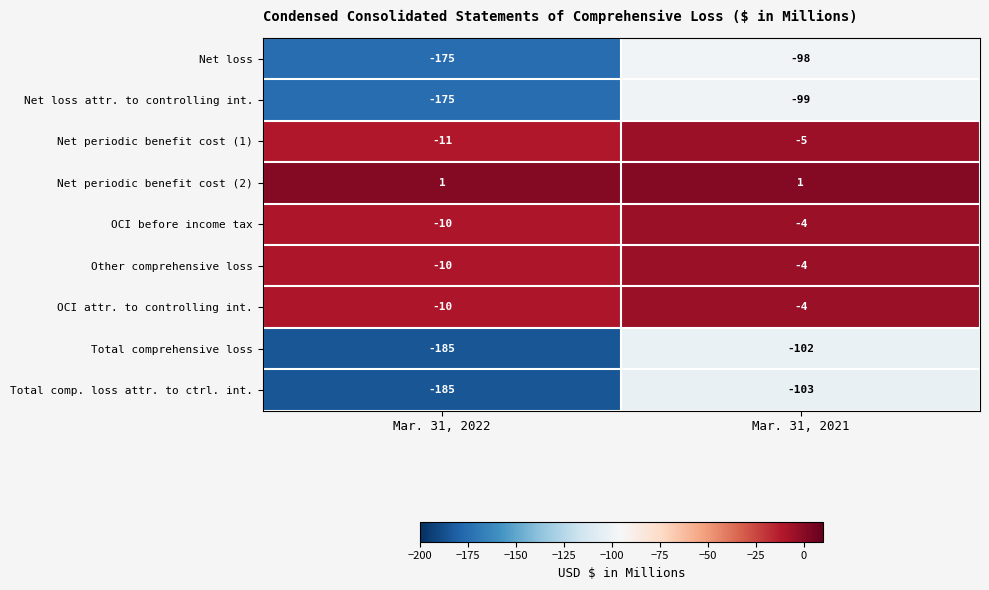

What is the approximate value of Total comprehensive loss at Mar. 31, 2021?

-102